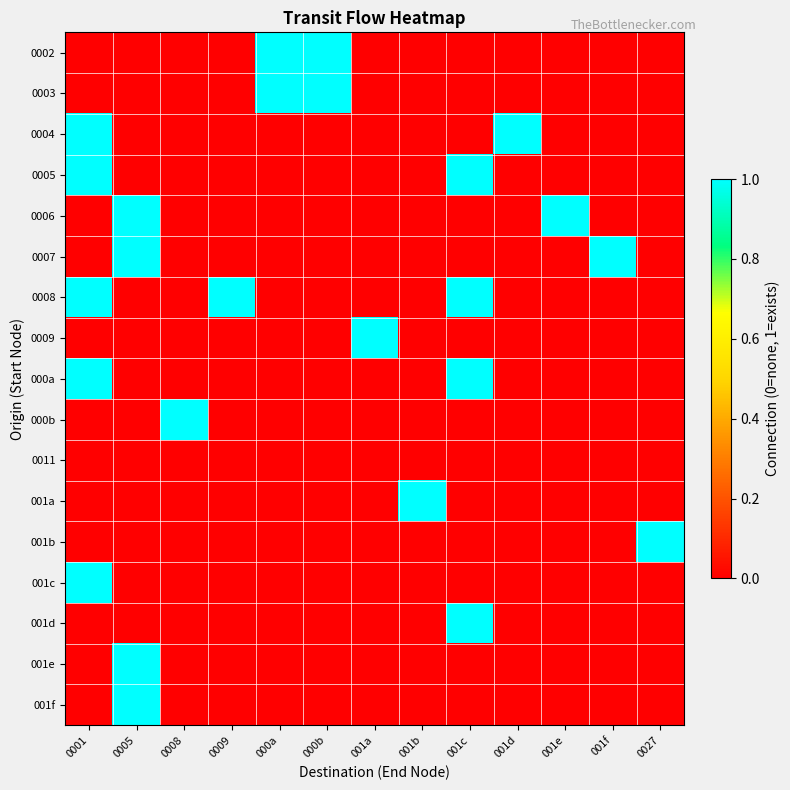

At which category does the chart reach its minimum across all series?

0001